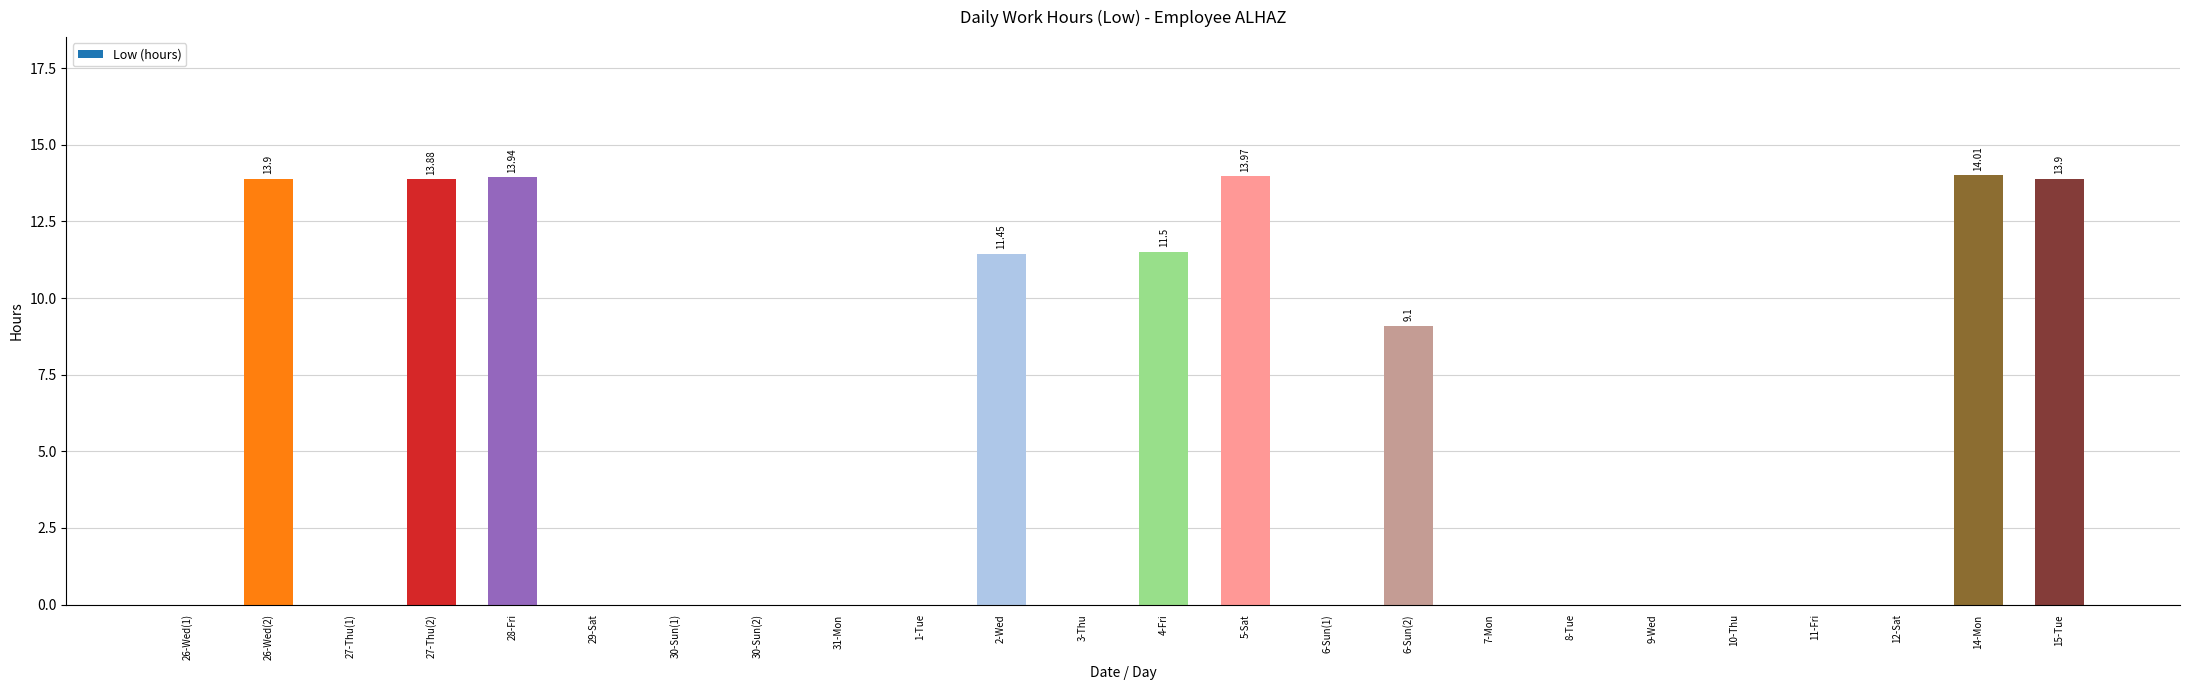

What is the change in value from 6-Sun(2) to 8-Tue?

-9.1